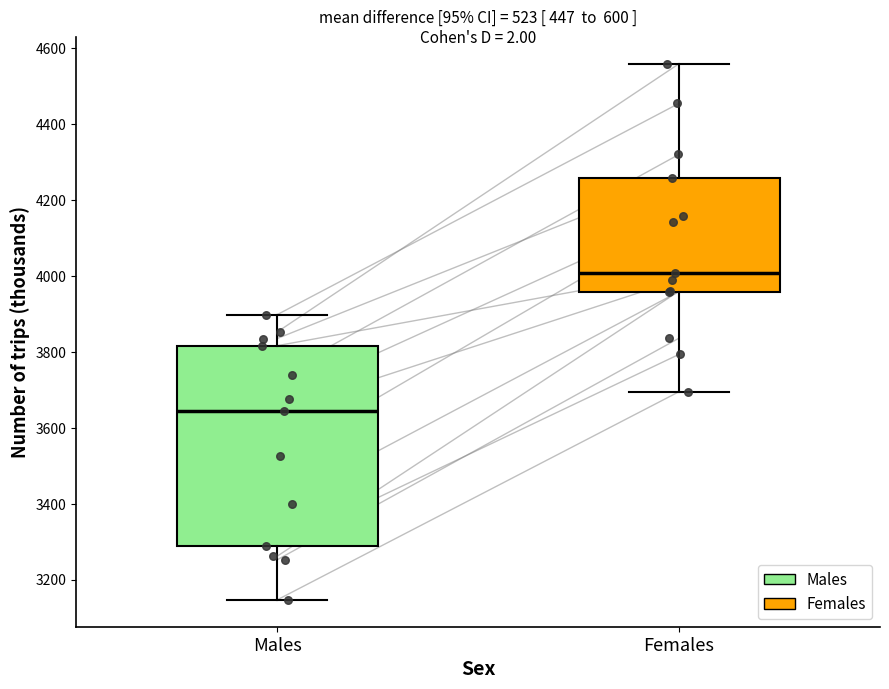

Reading left to right, transcribe this box plot: for each box, give where its median line is, the range the box spans, and where its two whiskers end, as read against the y-axis. The values are not printed on the chart, so give them approximately, as read against the axis.

Males: median 3640, box 3300 to 3820, whiskers 3140 to 3900
Females: median 4000, box 3960 to 4260, whiskers 3700 to 4560